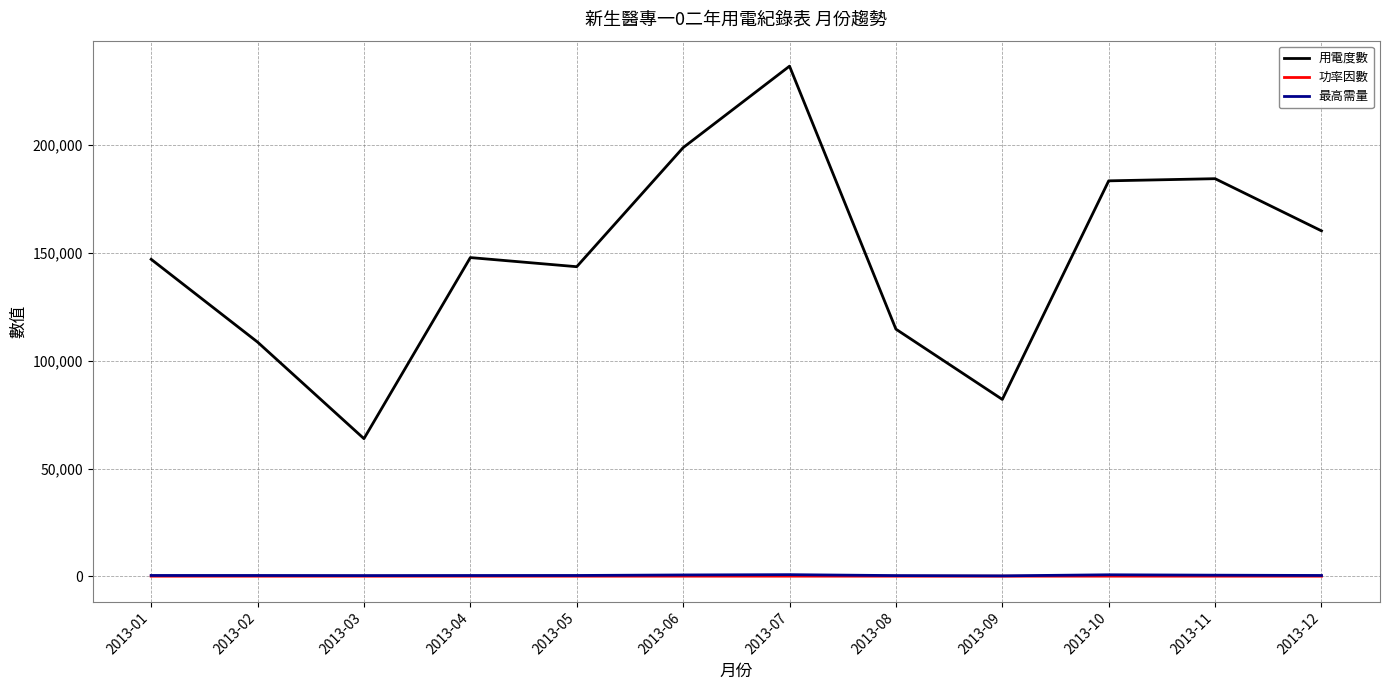

At which label does 用電度數 reach its minimum?

2013-03